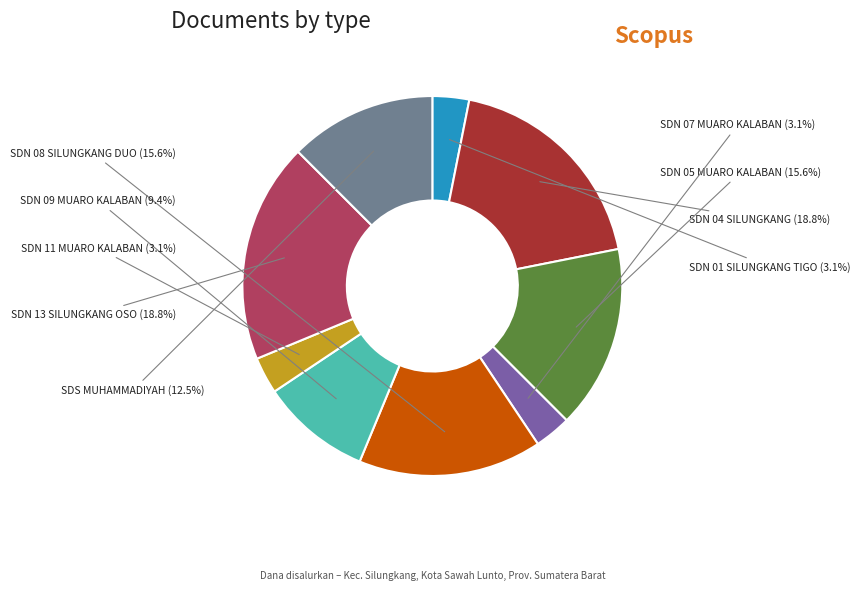

Is there any slice that represents more than half of the pie?

No